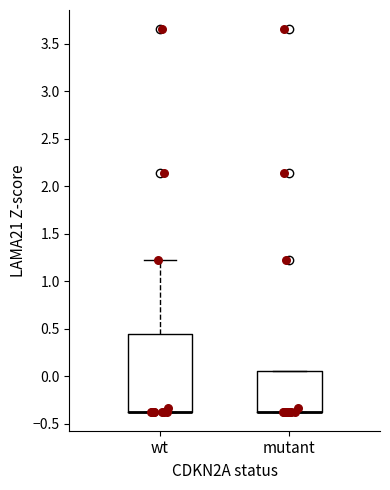

Reading left to right, transcribe this box plot: for each box, give where its median line is, the range the box spans, and where its two whiskers end, as read against the y-axis. The values are not printed on the chart, so give them approximately, as read against the axis.

wt: median -0.35 (drawn on the box's lower edge), box -0.35 to 0.45, whiskers -0.35 to 1.20
mutant: median -0.35 (drawn on the box's lower edge), box -0.35 to 0.05, whiskers -0.35 to 0.05